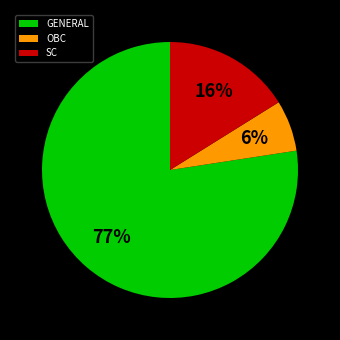

Combined, do GENERAL and SC account for over 50%?

Yes